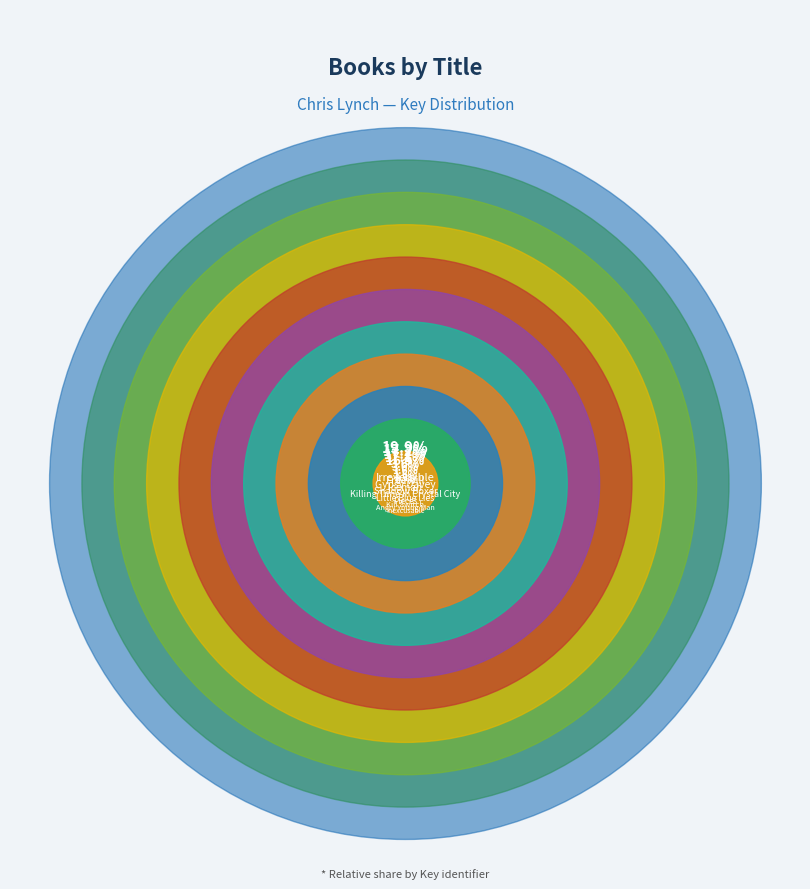

Combined, what portion of the pie is Killing Time in Crystal City and Irreversible?

23.4%